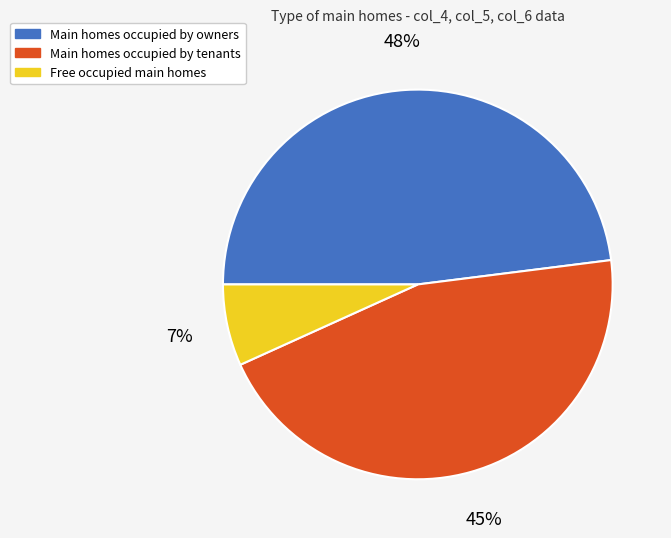

How many slices are in this pie chart?

3